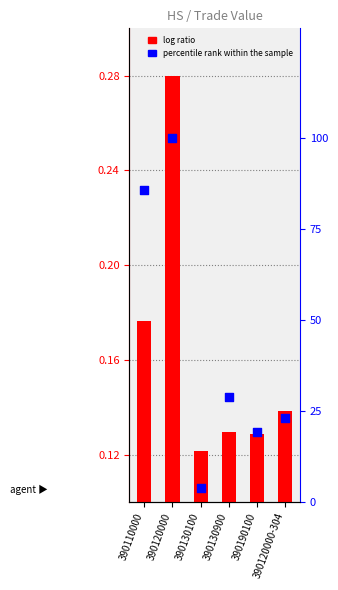

At which category is the sum across all series the highest?

390120000